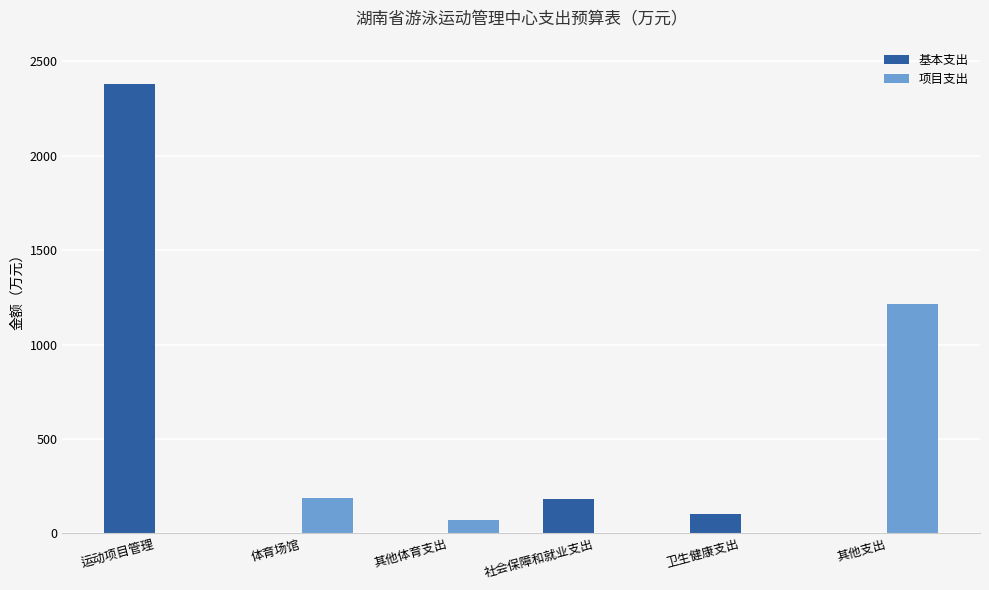

Read the 基本支出 value at 运动项目管理.

2380.0